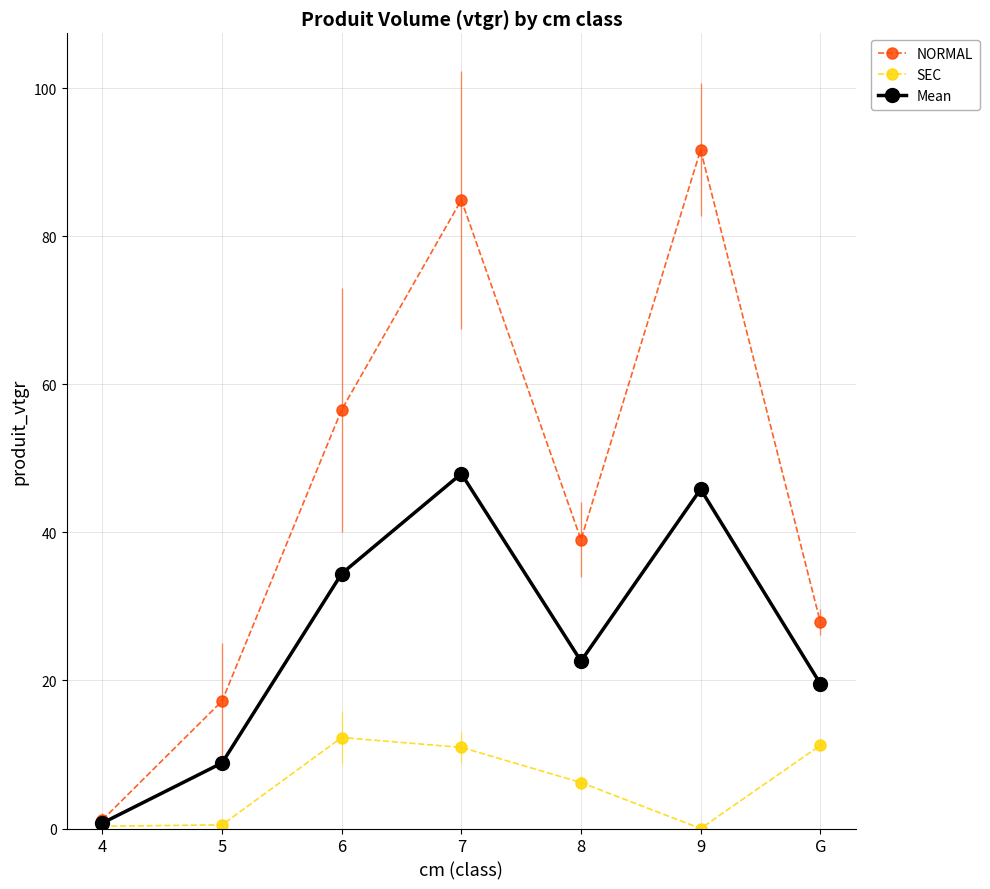

At which category does the chart reach its peak across all series?

9